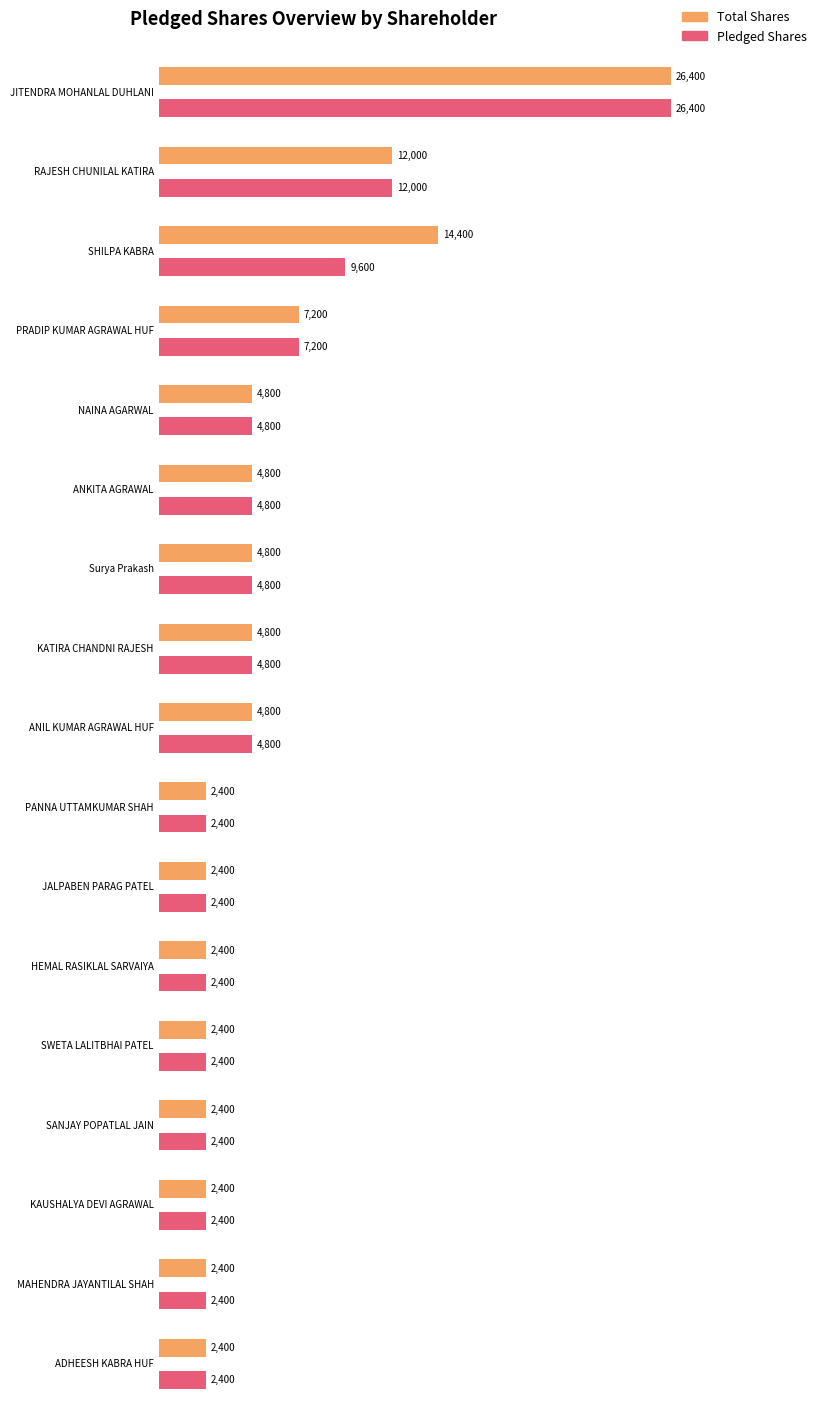

What value does the Pledged Shares series have at ANIL KUMAR AGRAWAL HUF?

4800